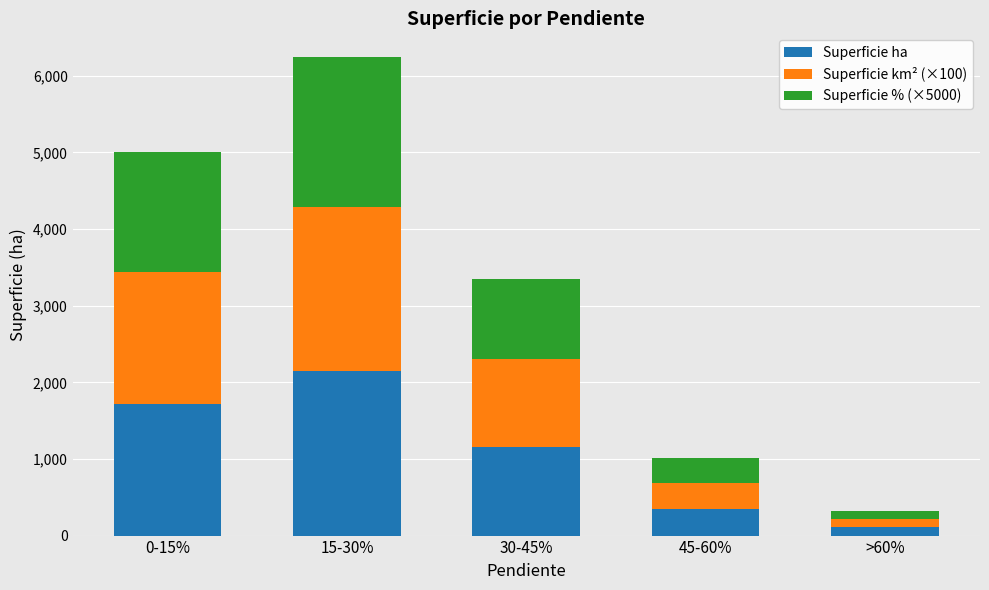

What is the average value of the Superficie ha series?

1093.0